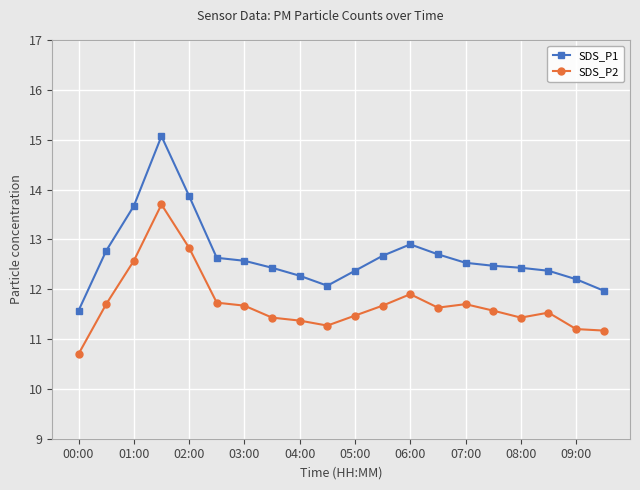

True or false: SDS_P2 has more than 0 interior local peaks.

True